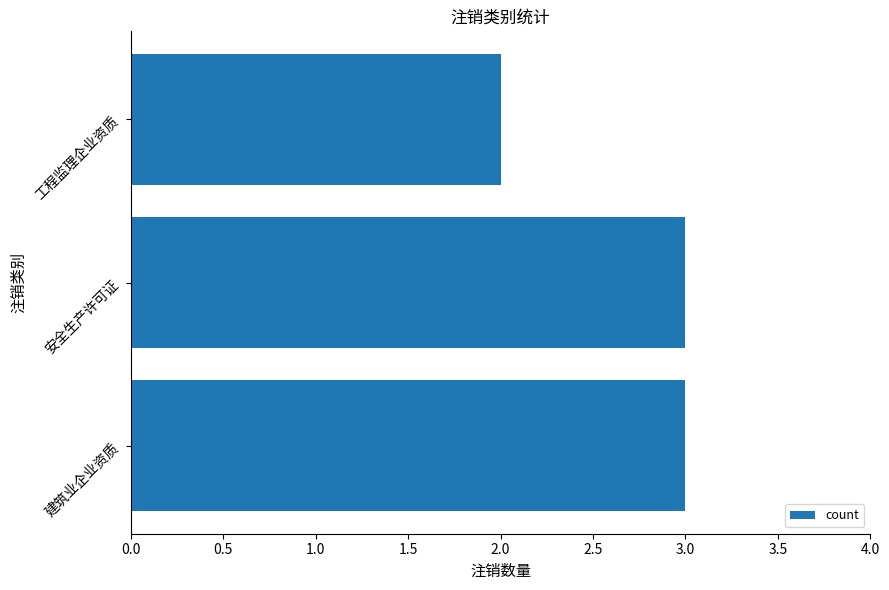

What is the average value?

3